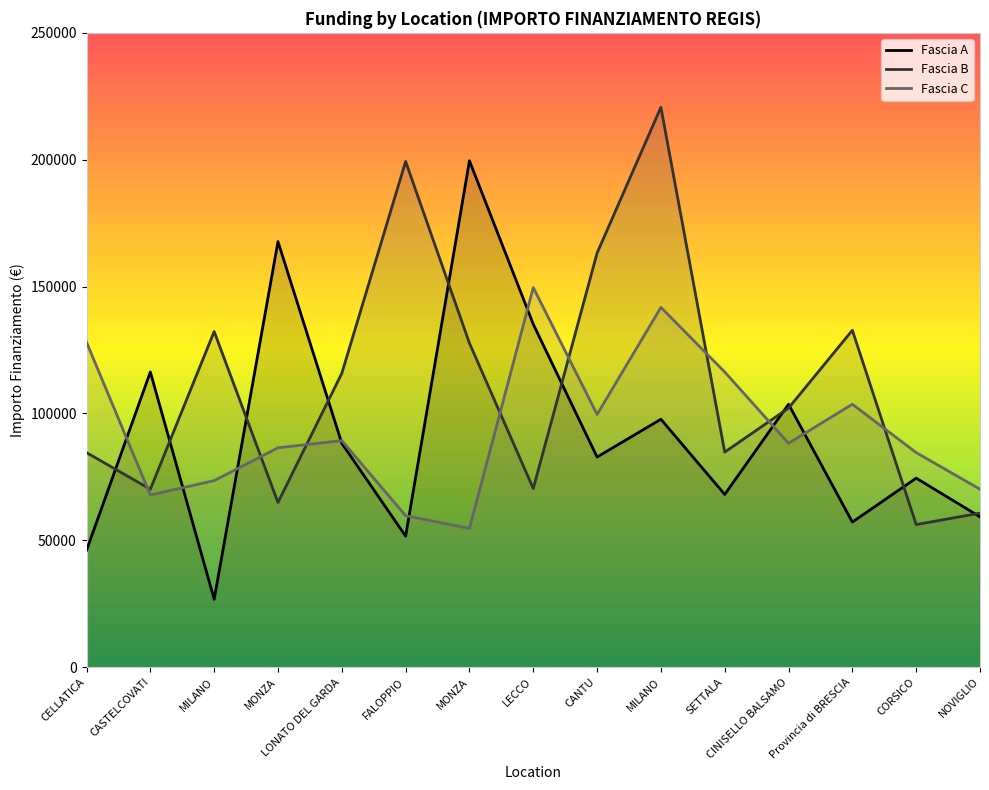

What is the approximate value of Fascia C at Provincia di BRESCIA?

103619.9